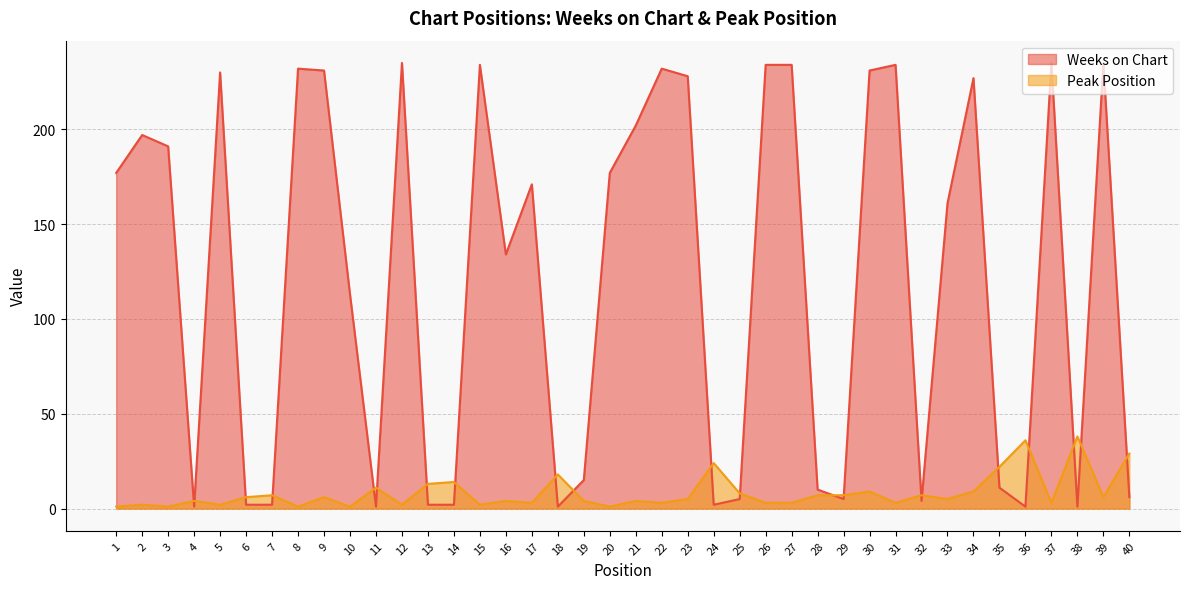

Which series changed the most between 33 and 37?

Weeks on Chart